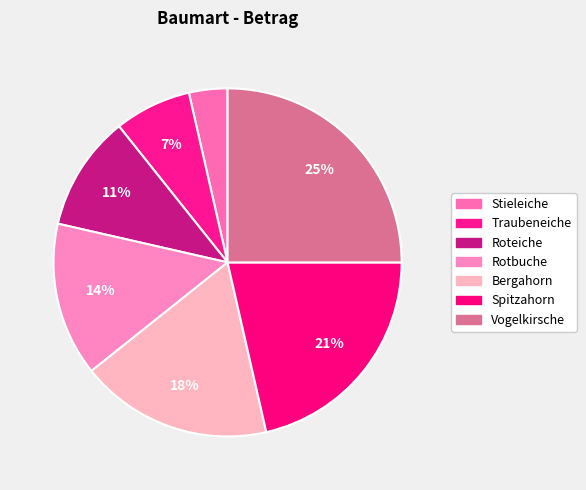

What is the largest slice in the pie chart?

Vogelkirsche